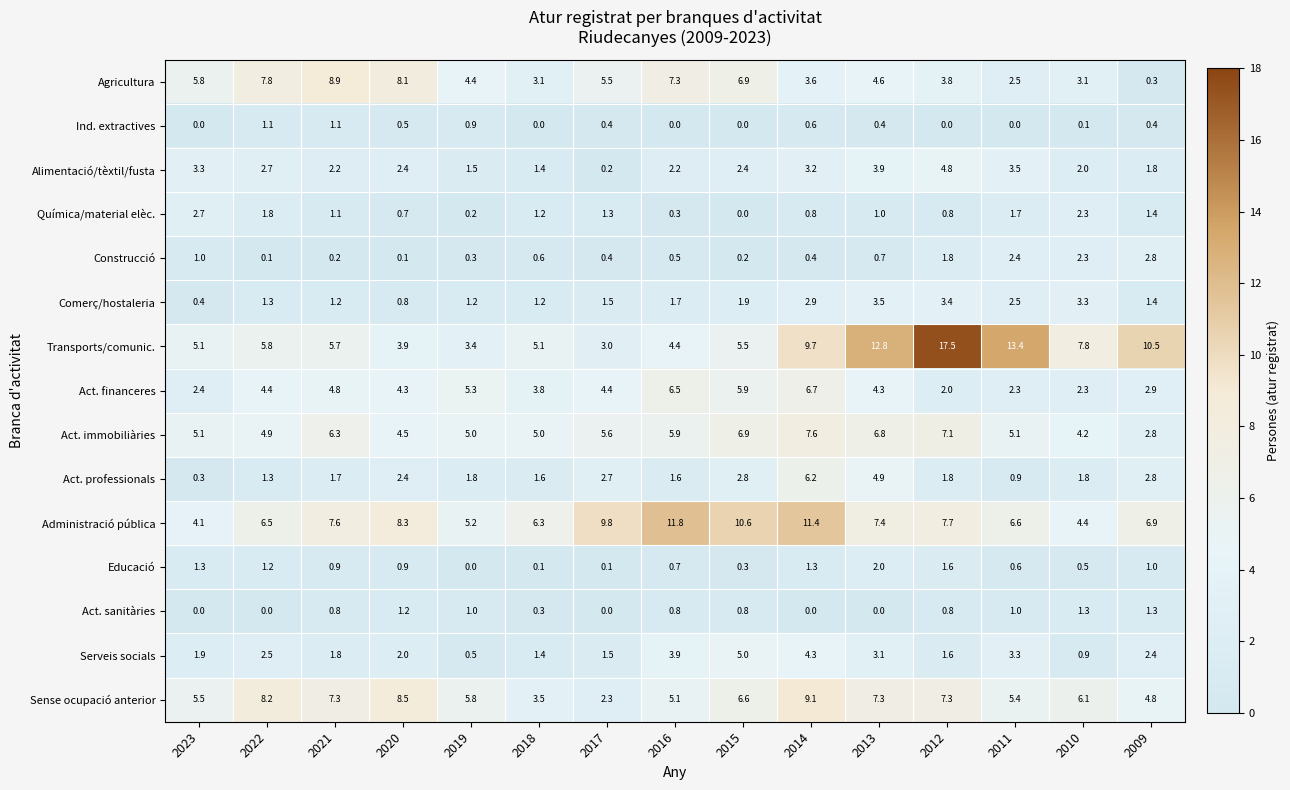

At which label does Act. immobiliàries reach its minimum?

2009